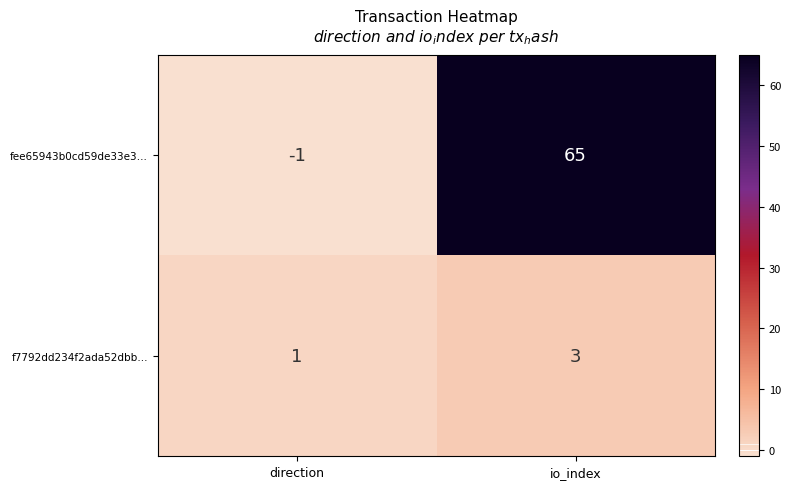

What is the greatest value displayed?

65